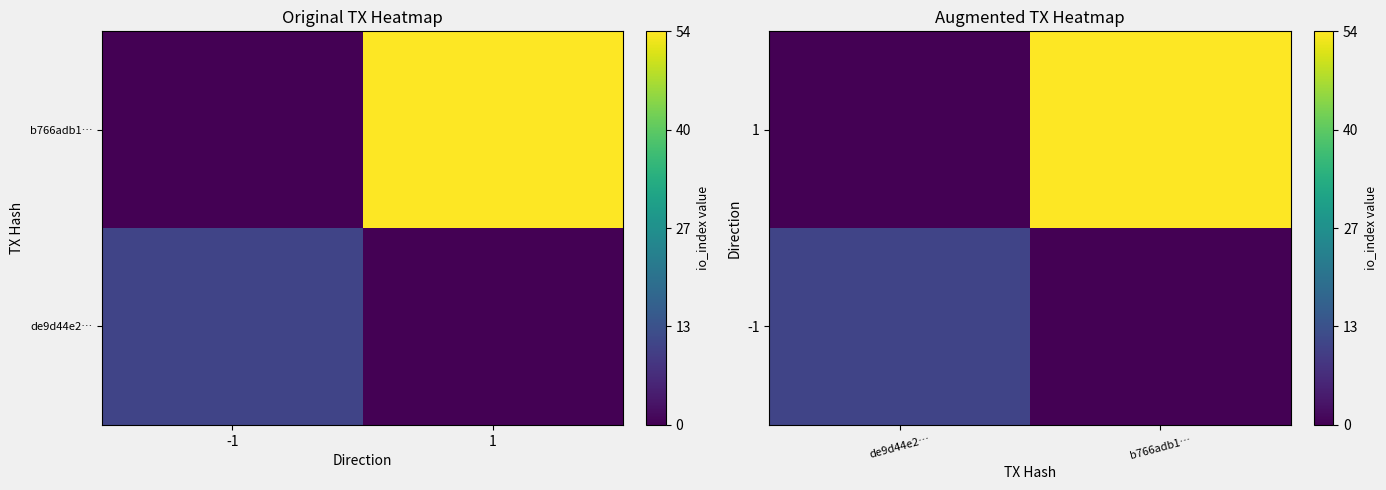

List the labels in order of 1 value, smallest first.

de9d44e2…, b766adb1…